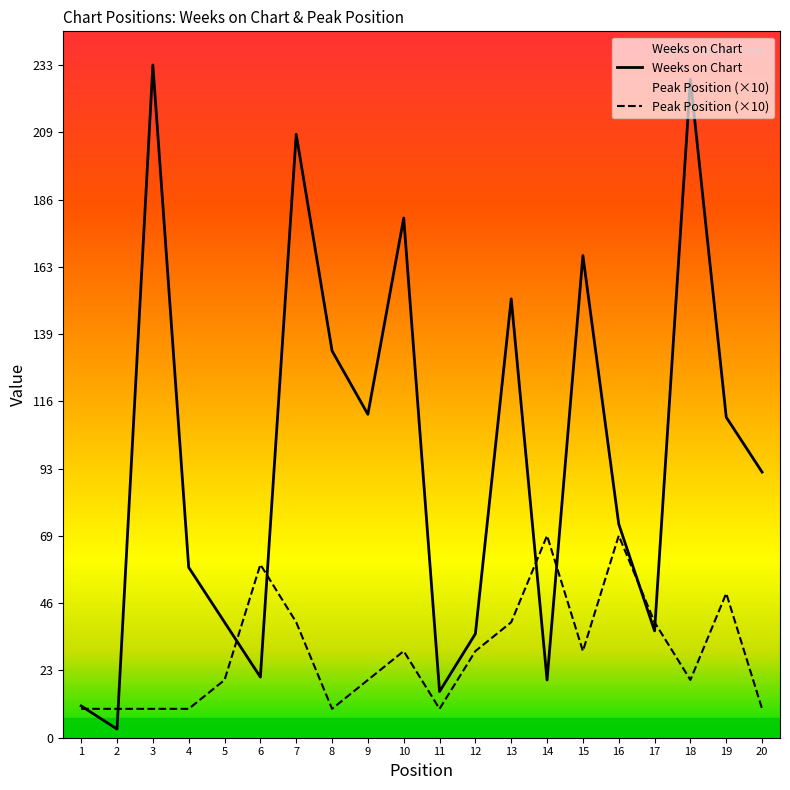

What is the difference between the maximum and minimum values in the Peak Position (×10) series?

60